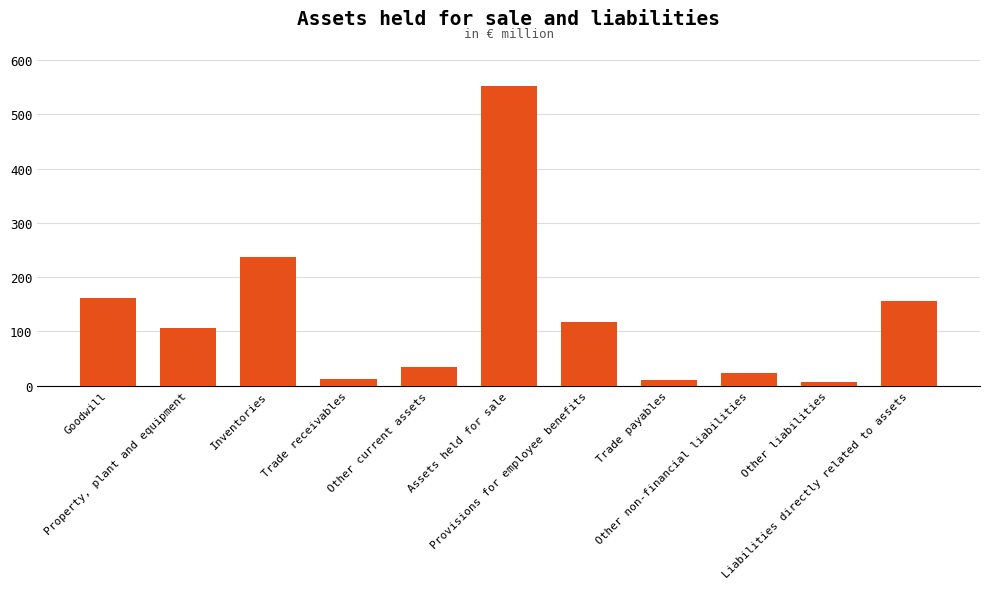

Reading right to left, transcribe all the data shown in this chart.

Liabilities directly related to assets=157	Other liabilities=6	Other non-financial liabilities=23	Trade payables=10	Provisions for employee benefits=118	Assets held for sale=553	Other current assets=35	Trade receivables=13	Inventories=237	Property, plant and equipment=106	Goodwill=162